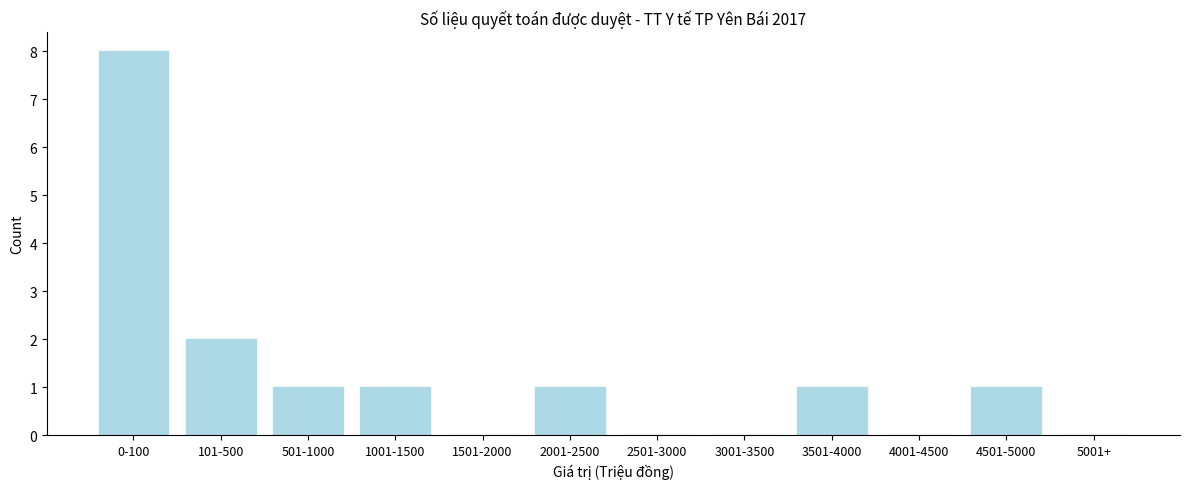

Reading left to right, list all the values displayed in this chart.

0-100=8	101-500=2	501-1000=1	1001-1500=1	1501-2000=0	2001-2500=1	2501-3000=0	3001-3500=0	3501-4000=1	4001-4500=0	4501-5000=1	5001+=0